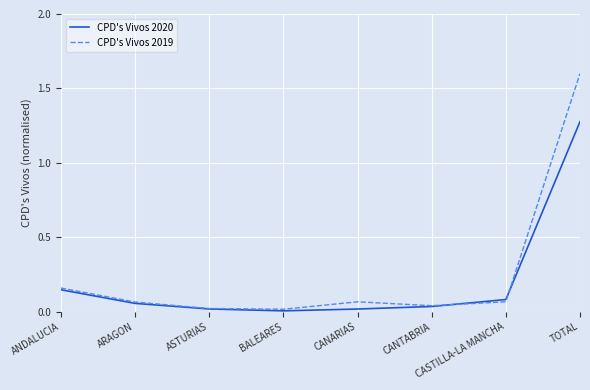

At which category does the chart reach its peak across all series?

TOTAL